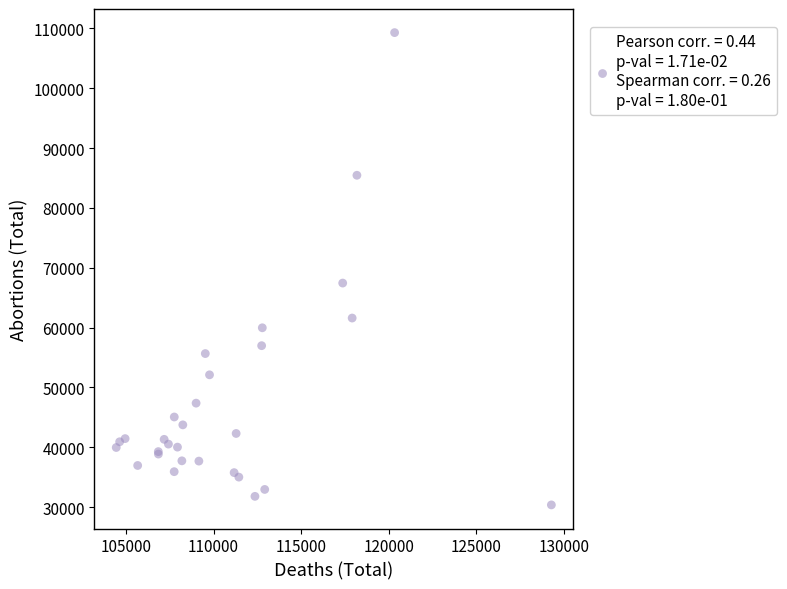

What Y value in the scatter plot is closest to 69824?

67434